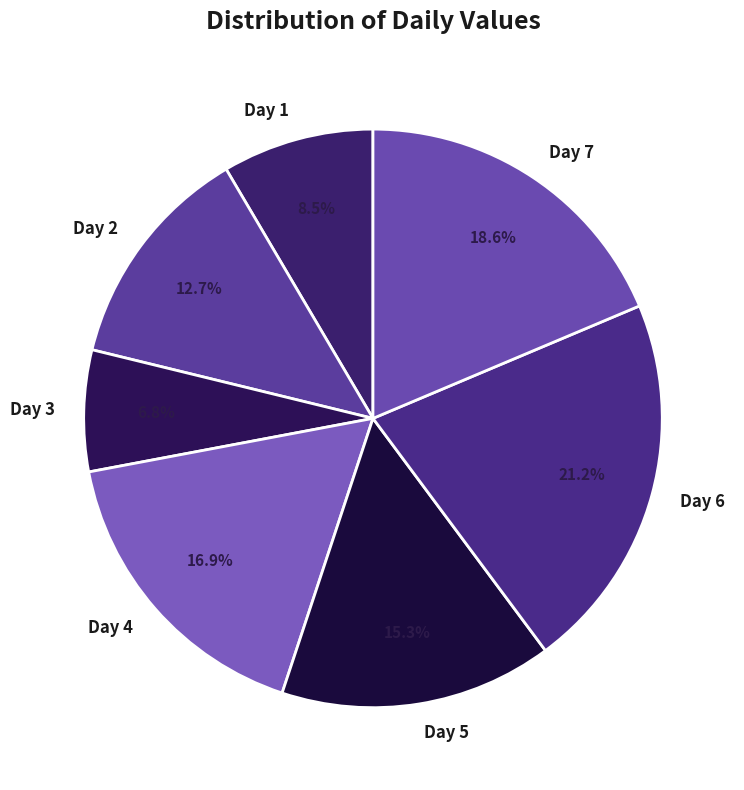

To the nearest percent, what percentage of the pie is Day 5?

15%